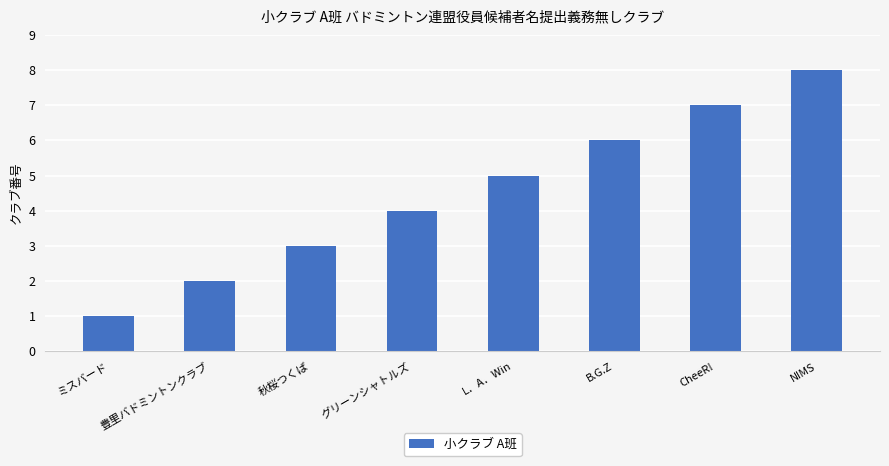

Count the values in the range 3 to 7.

5